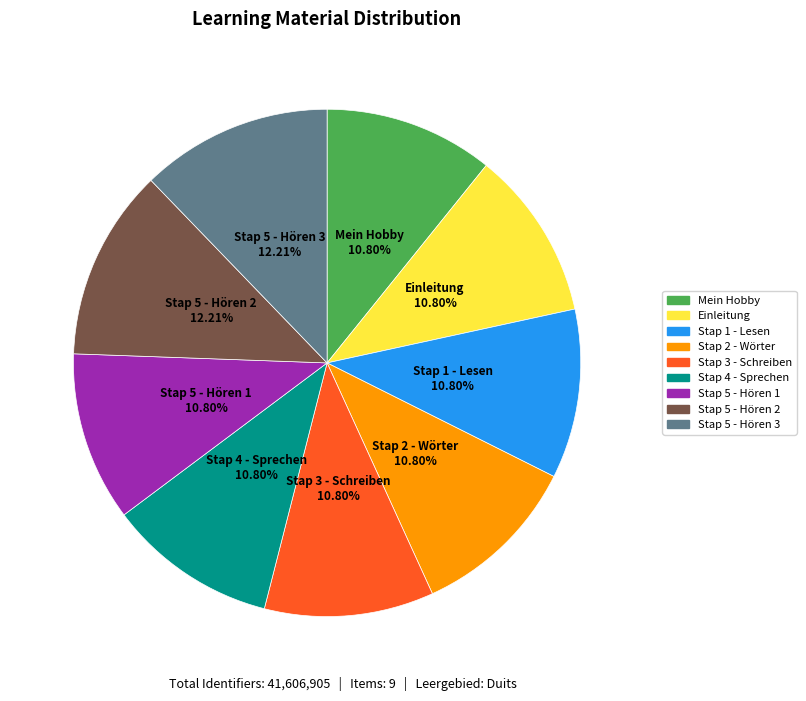

Between Stap 1 - Lesen and Stap 5 - Hören 3, which is larger?

Stap 5 - Hören 3